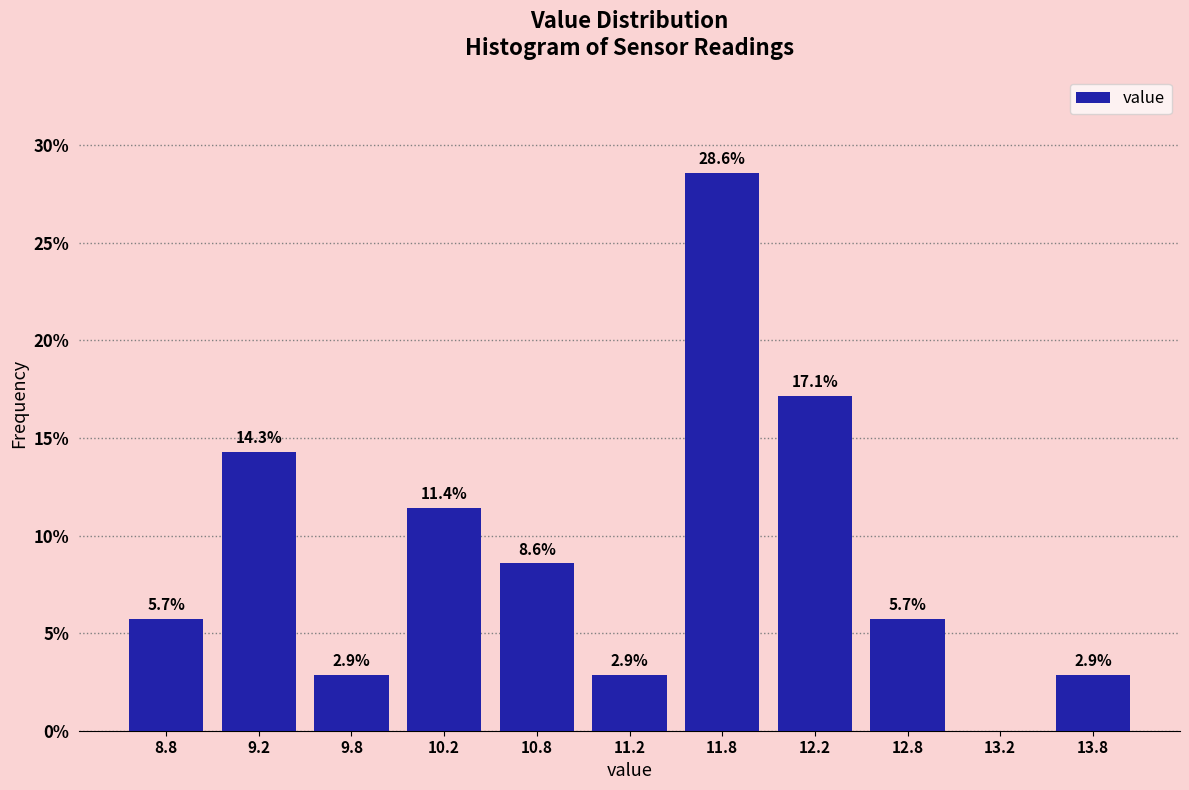

Over which range of the x-axis is the bar tallest?

11.5 to 12.0